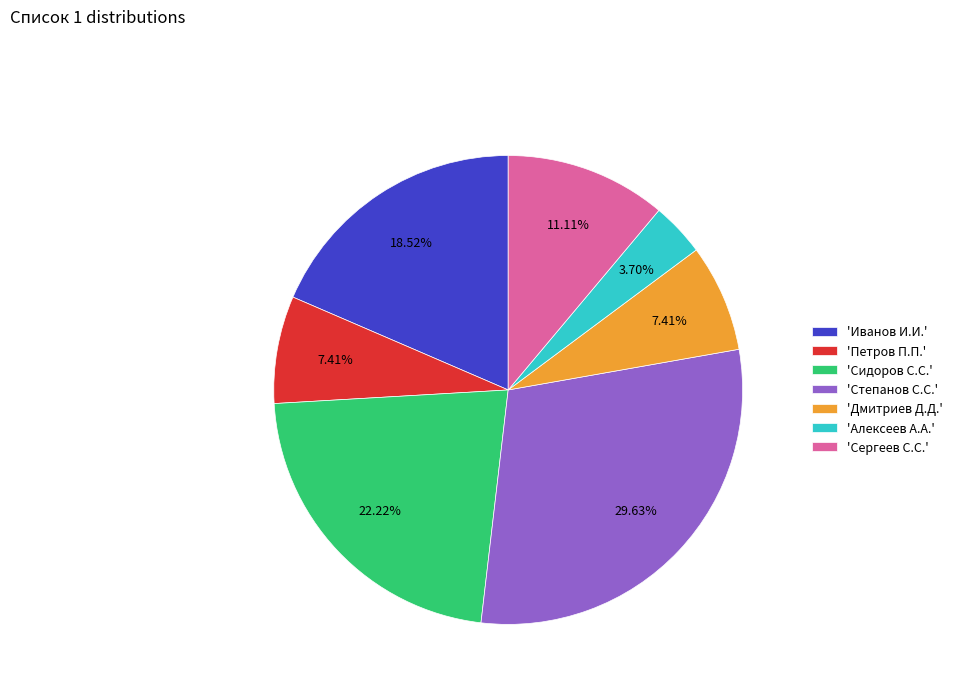

Combined, do 'Петров П.П.' and 'Дмитриев Д.Д.' account for over 50%?

No